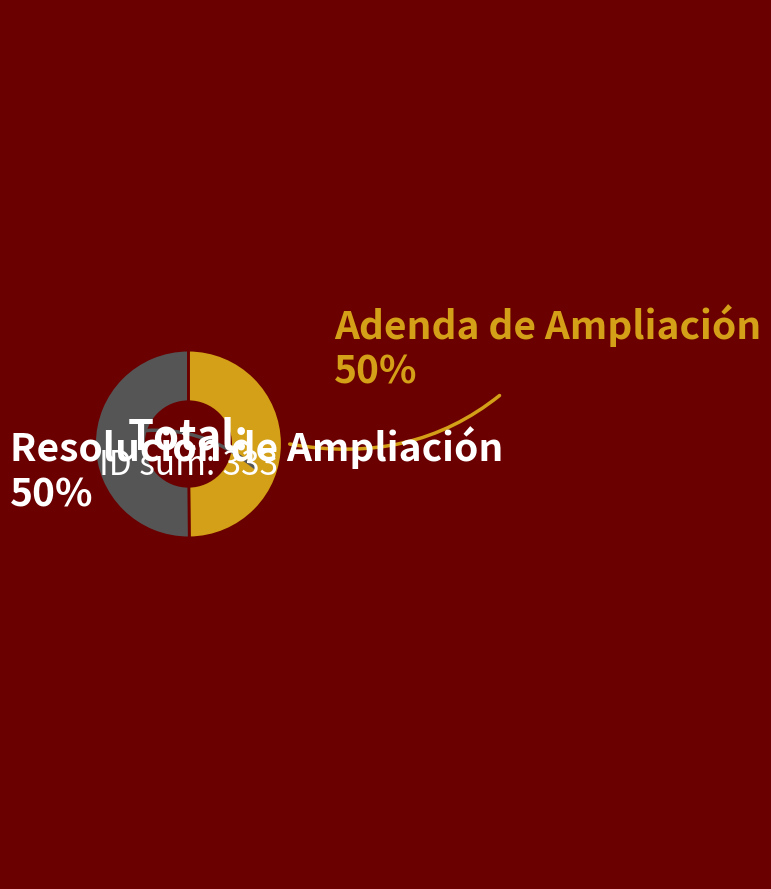

To the nearest percent, what is the average slice percentage?

50%